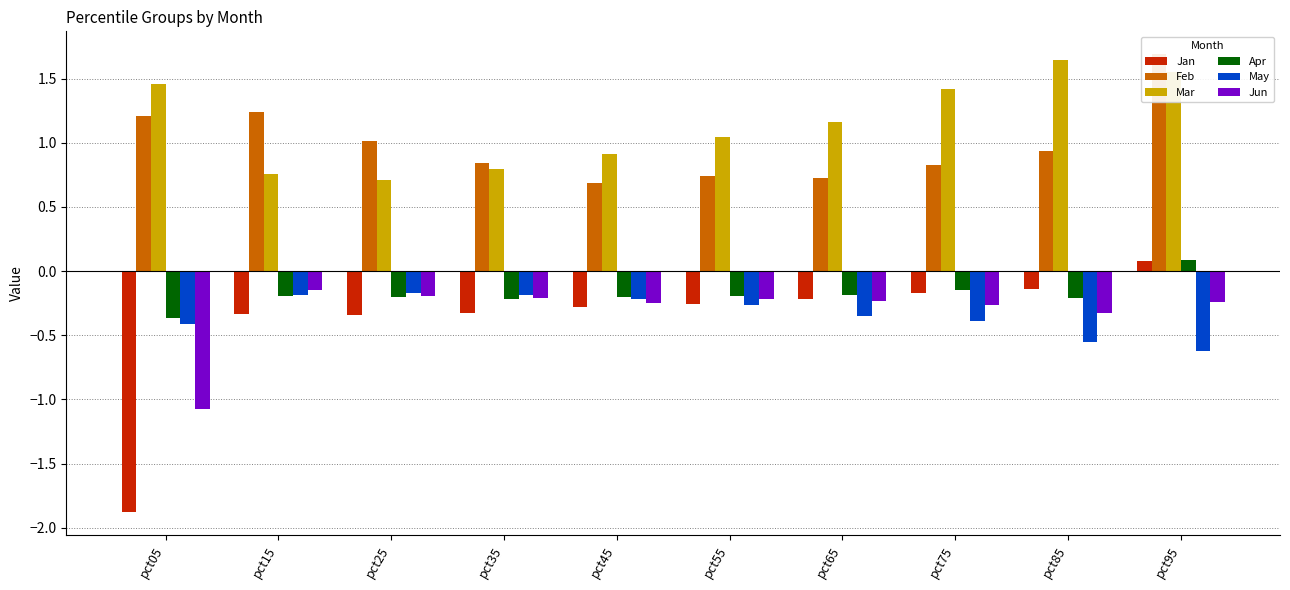

How many values in Jan are below zero?

9